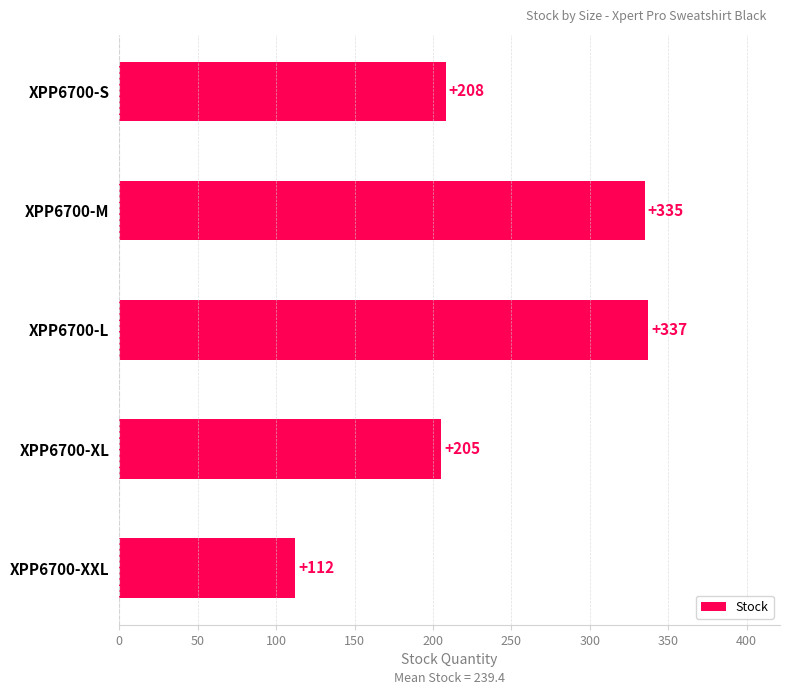

The value at XPP6700-XL is 205. True or false?

True